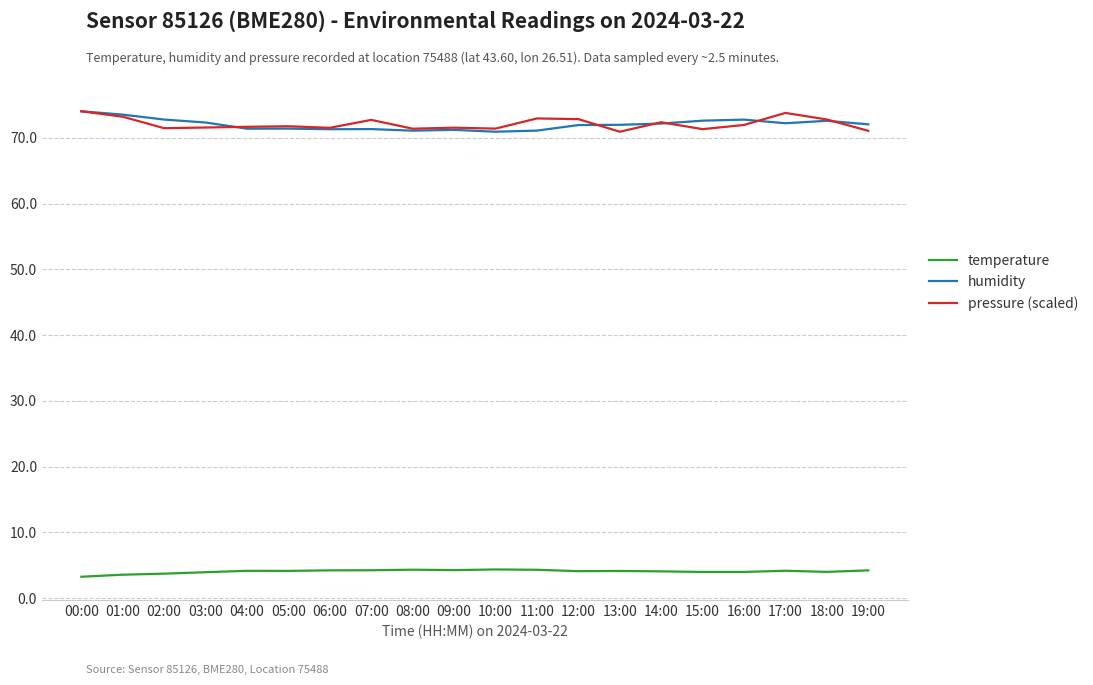

What position from the left is 02:00?

3